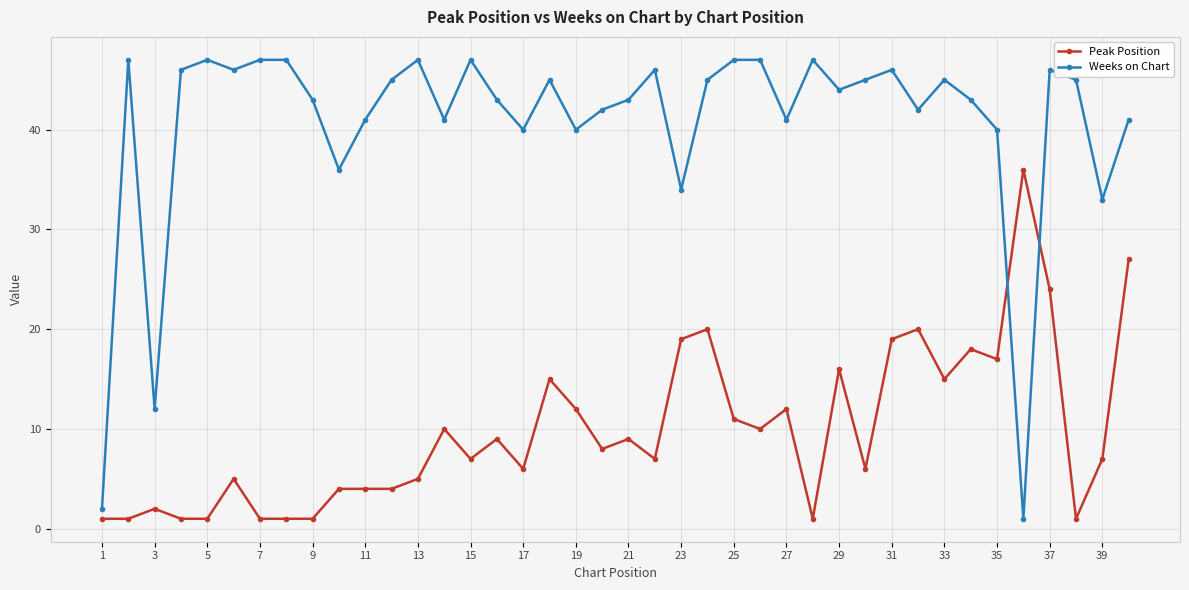

True or false: Weeks on Chart and Peak Position intersect in this chart.

True